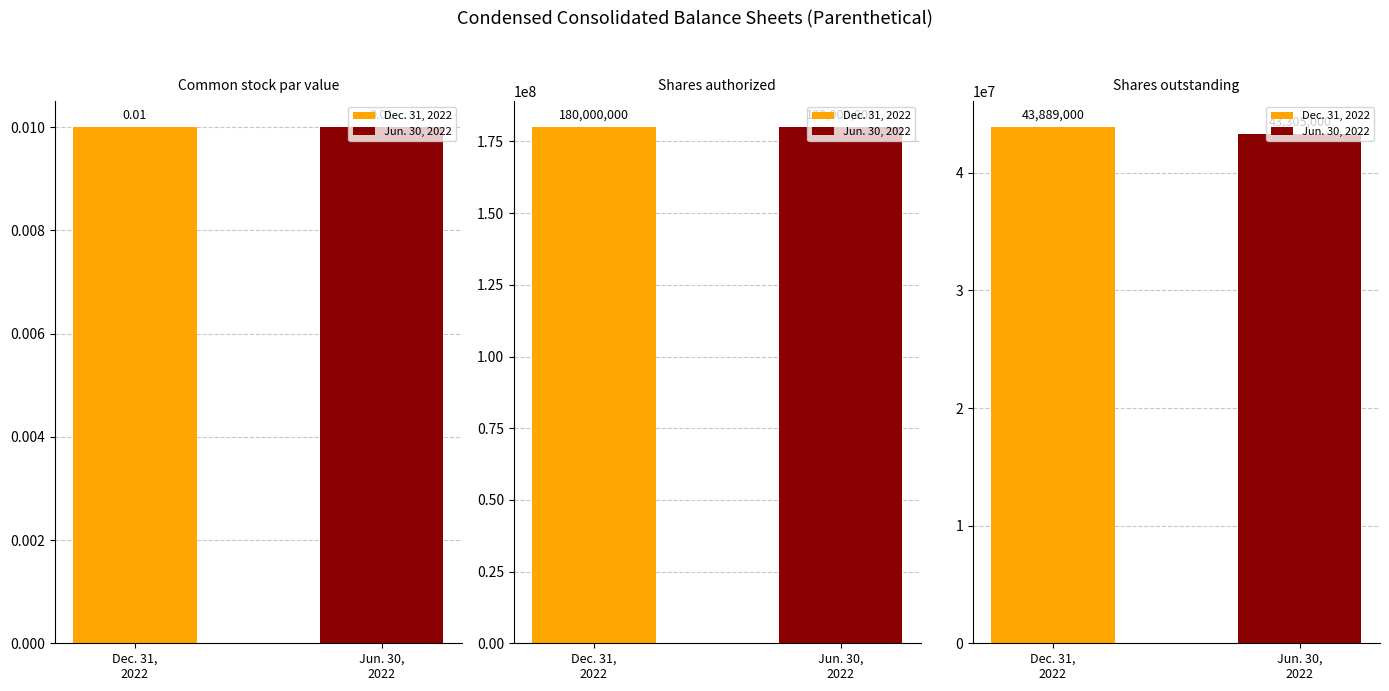

What is the greatest value displayed?

180000000.0